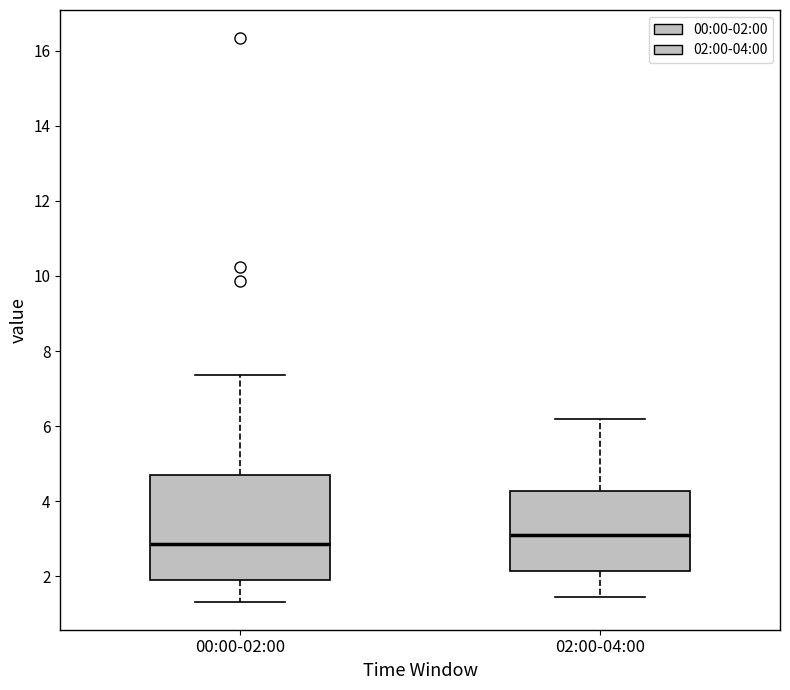

Which box is the tallest, from its lower edge to its upper edge?

00:00-02:00